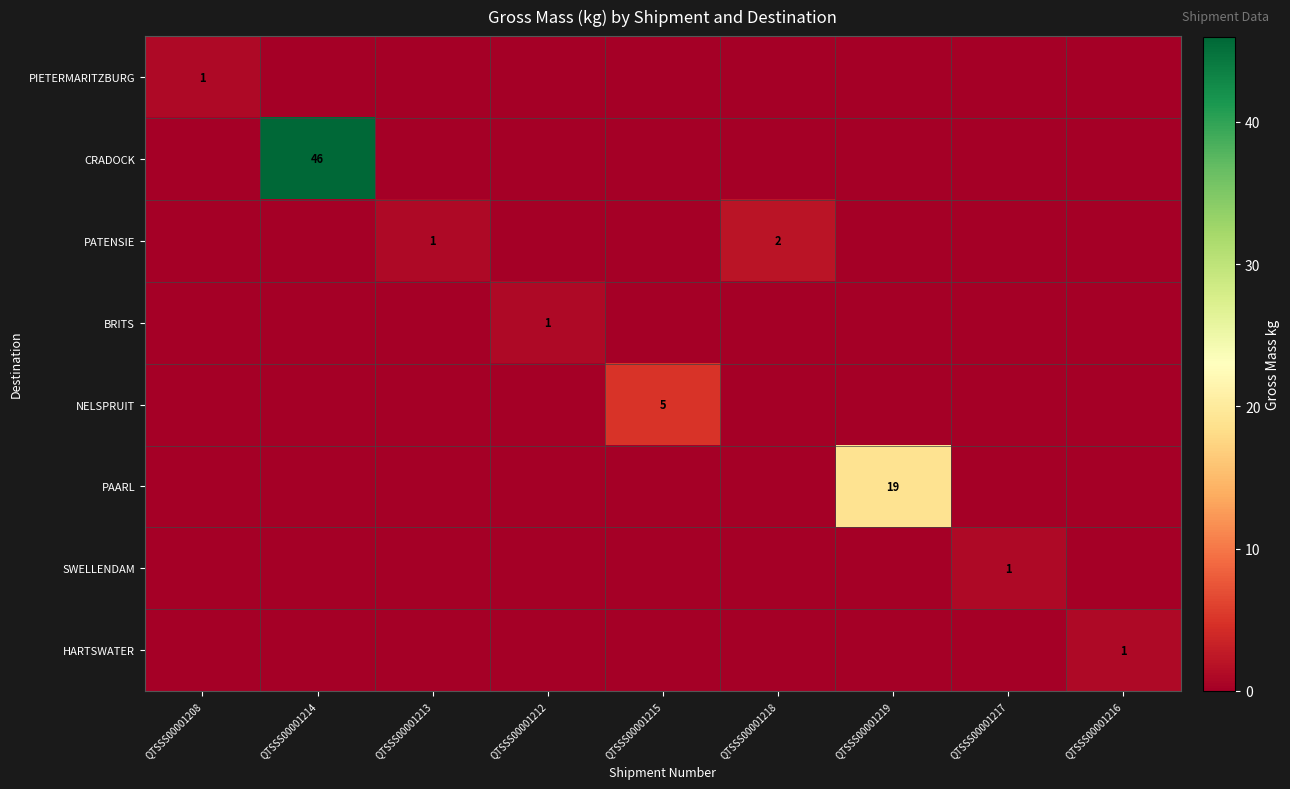

What is the maximum value shown in the chart?

46